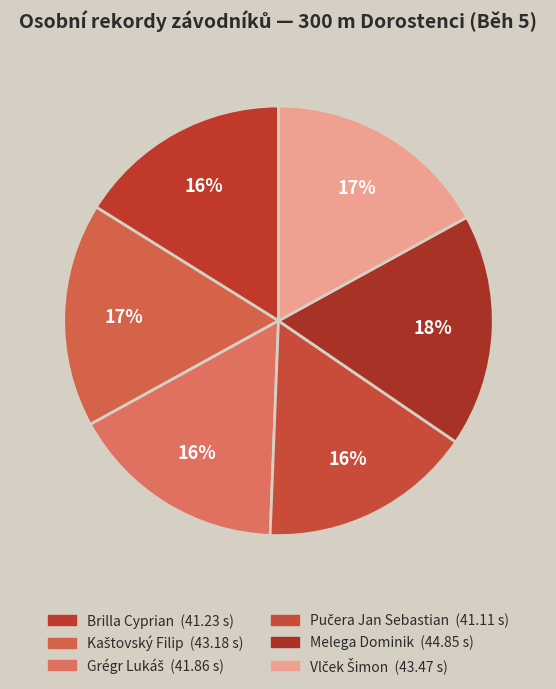

Count the number of slices in the pie.

6